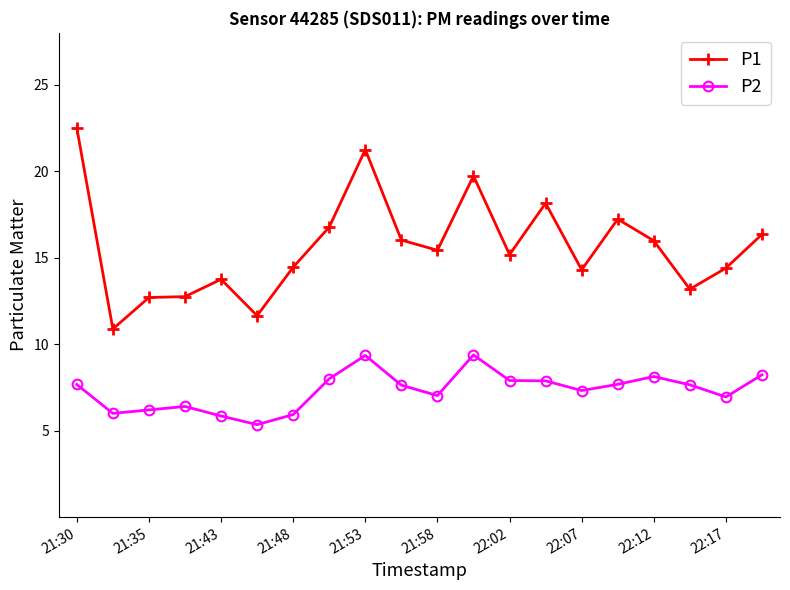

List the series in order of their peak value, highest first.

P1, P2